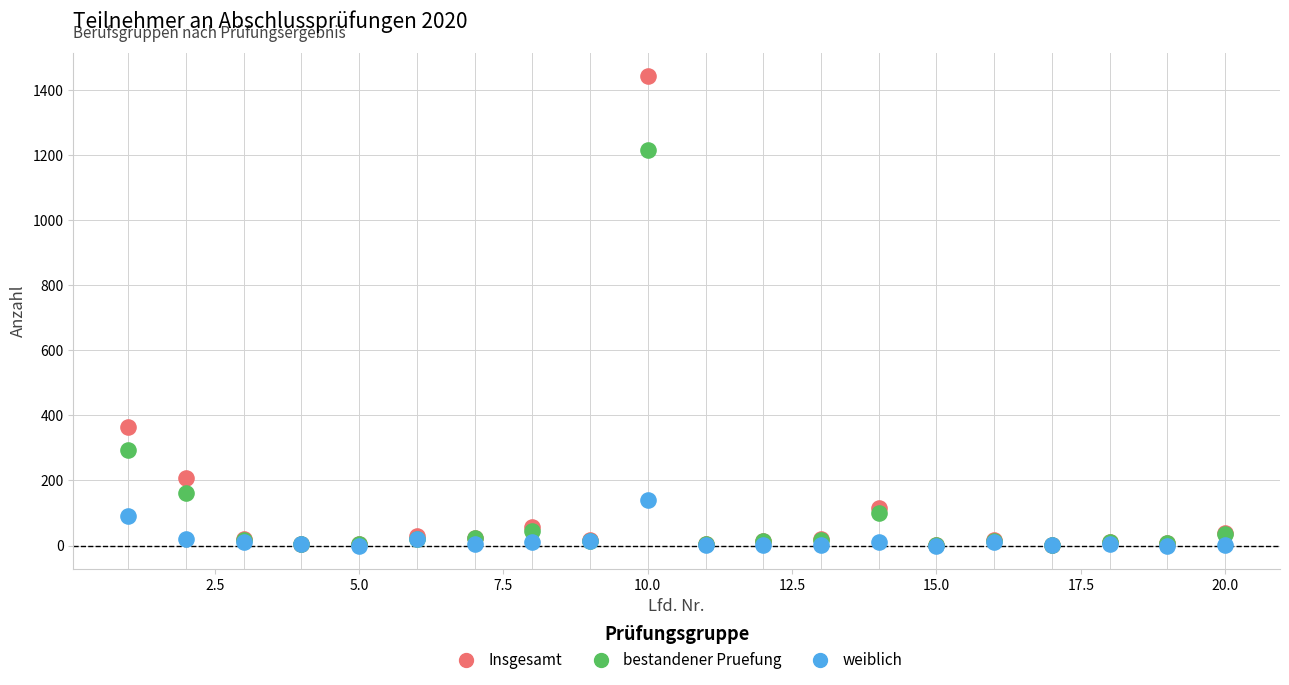

In the Insgesamt series, what Y value is closest to 722?

364